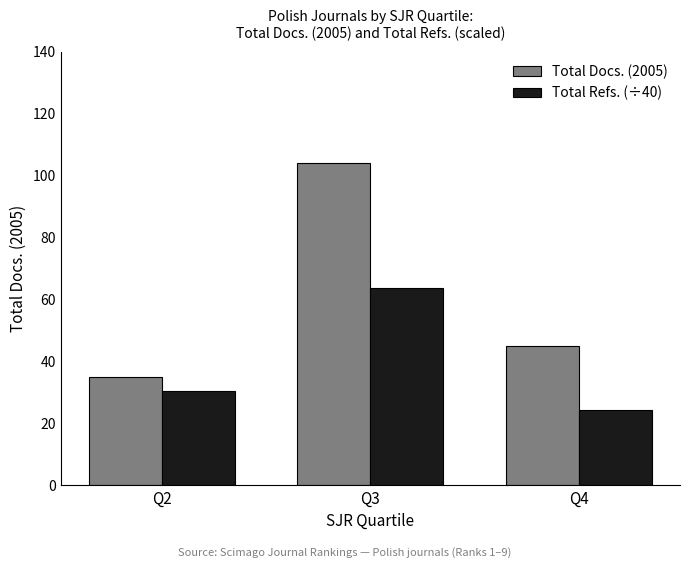

At which category does the chart reach its peak across all series?

Q3